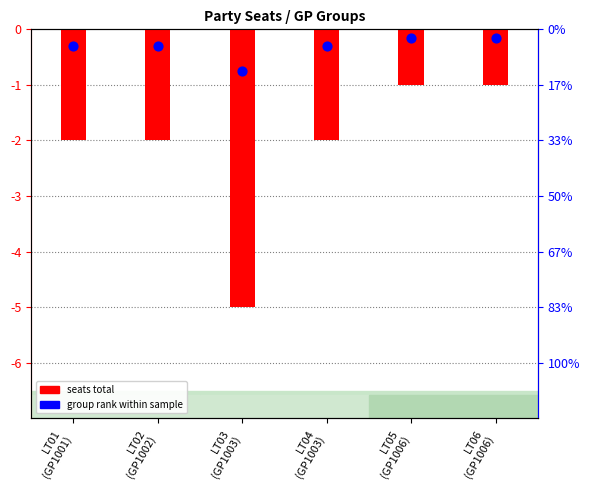

Which series has the largest total across all categories?

group rank